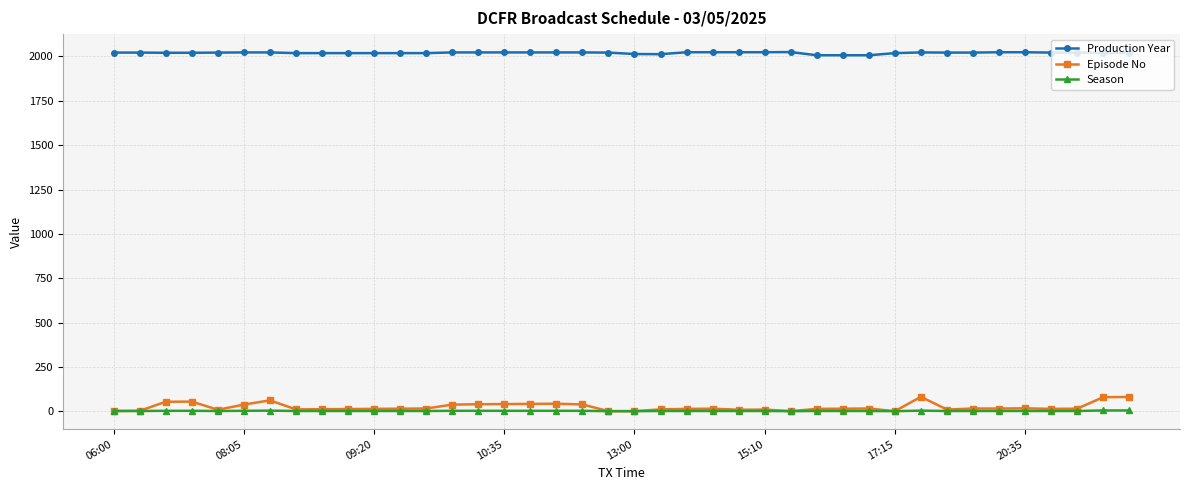

At how many categories does at least one series exceed 709?

40